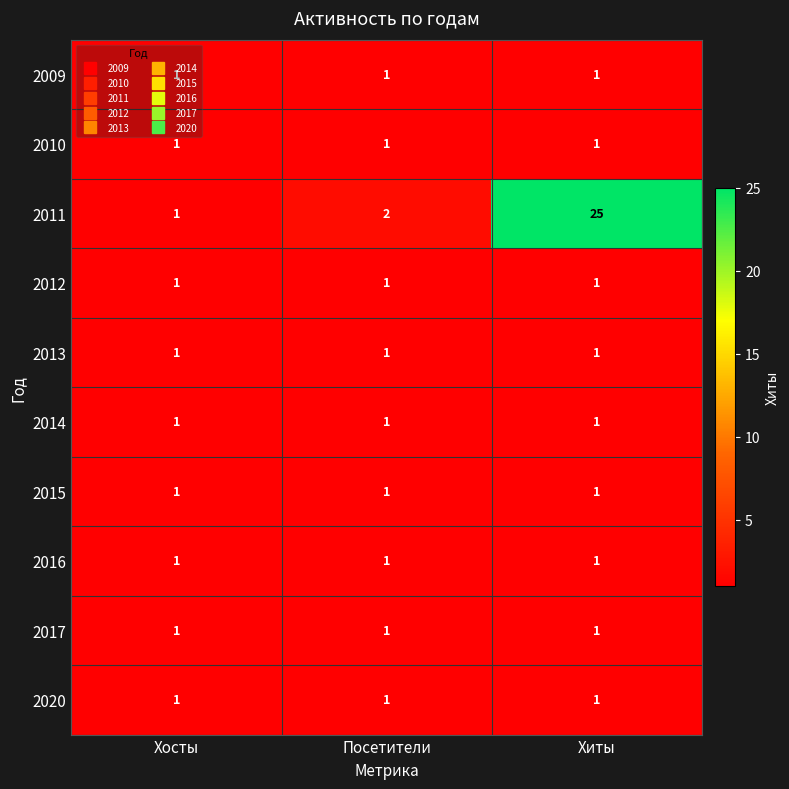

At which category is the sum across all series the highest?

Хиты